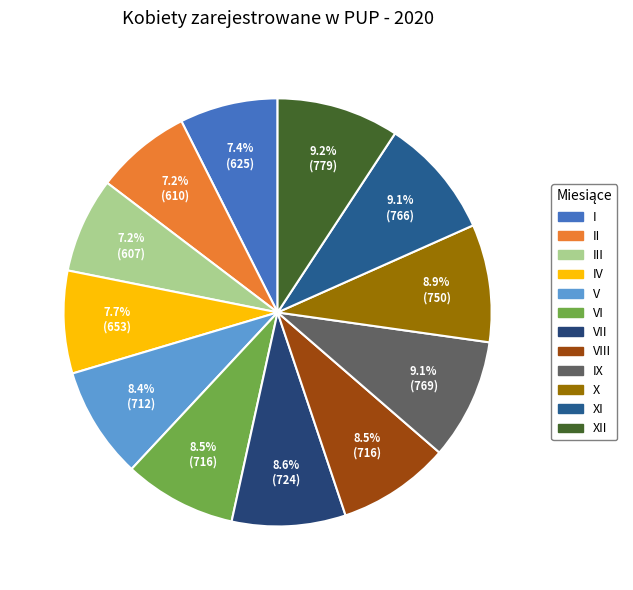

How many slices are in this pie chart?

12